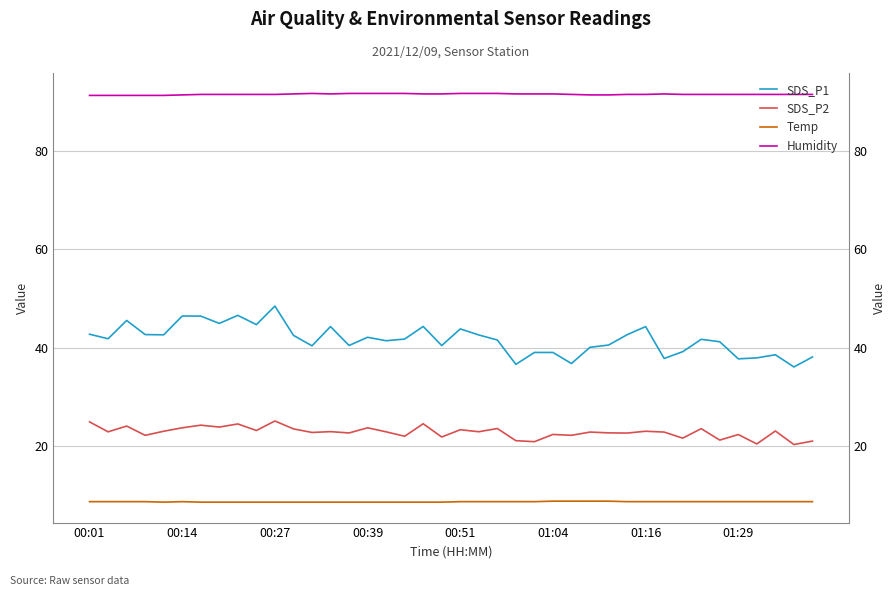

The SDS_P2 series shows 25.1 at 00:27. True or false?

True